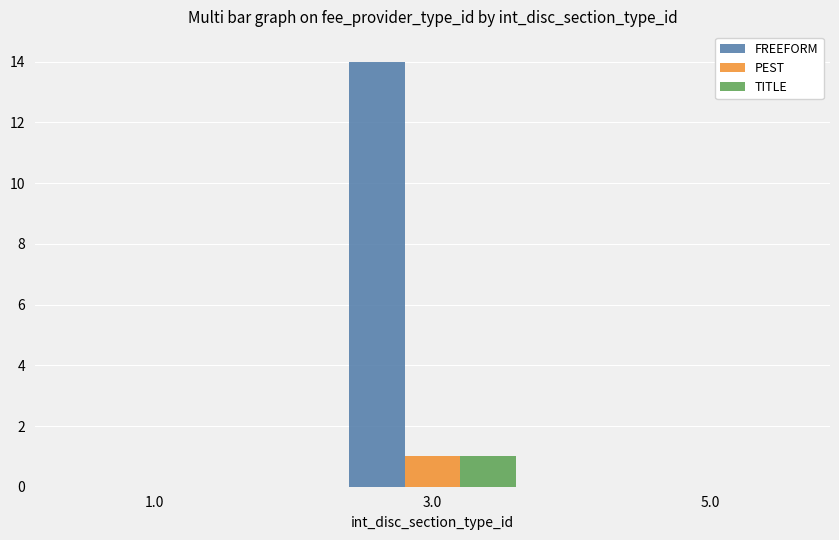

Reading left to right, what are all the values shown in this chart?

FREEFORM: 0	14	0
PEST: 0	1	0
TITLE: 0	1	0